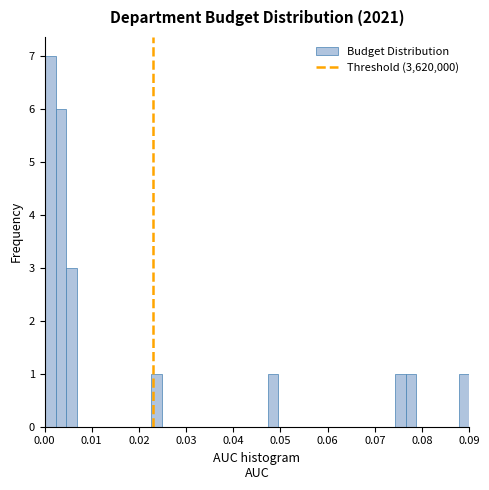

Around what value on the x-axis is the tallest bar? Give the approximate position of its centre, as read against the axis.

0.001